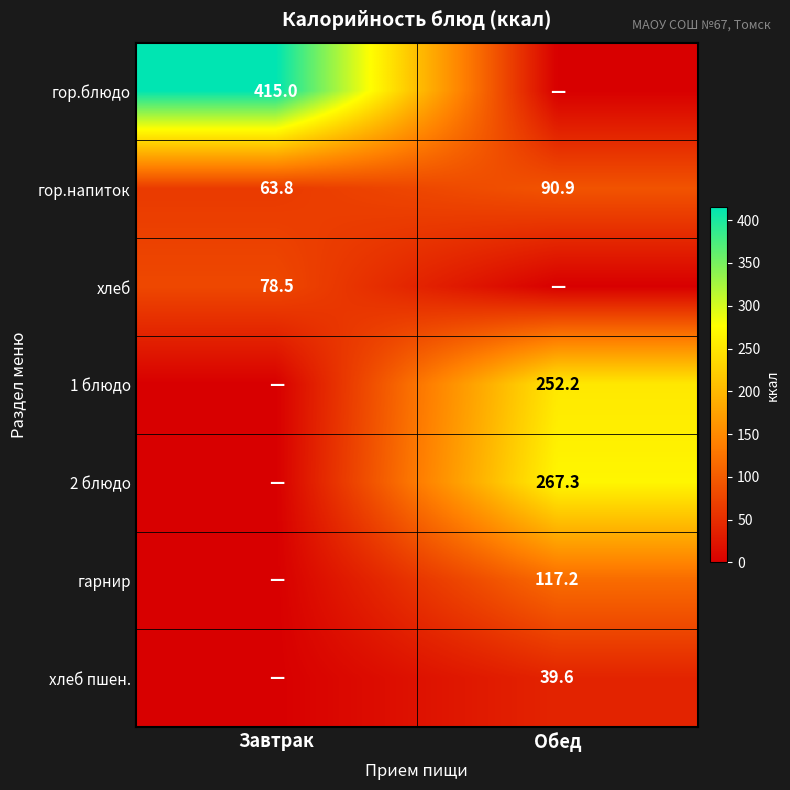

At which label is гор.напиток closest to 77?

Завтрак